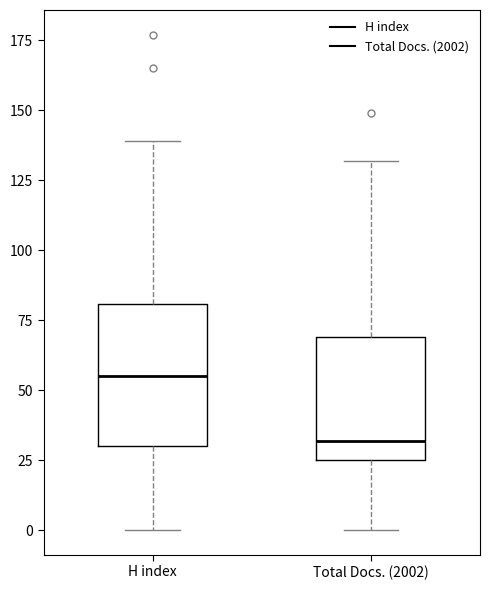

Which box's median line is the lowest?

Total Docs. (2002)